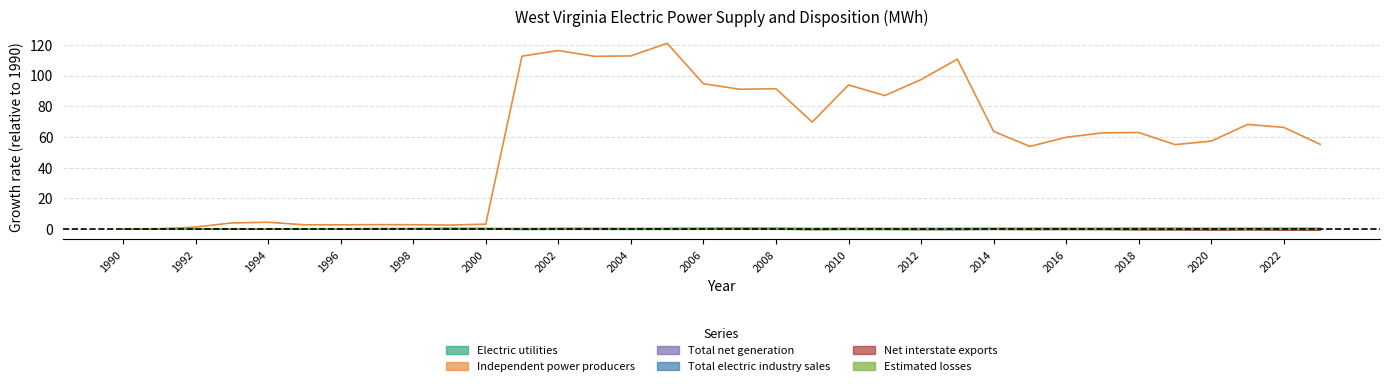

Rank the categories by Total electric industry sales value from highest to lowest.

2008, 2007, 2018, 2019, 2022, 2021, 2014, 2006, 2015, 2020, 2016, 2023, 2010, 2017, 2013, 2011, 2012, 2009, 2005, 2004, 2002, 2003, 2000, 2001, 1999, 1998, 1997, 1996, 1995, 1994, 1993, 1992, 1991, 1990